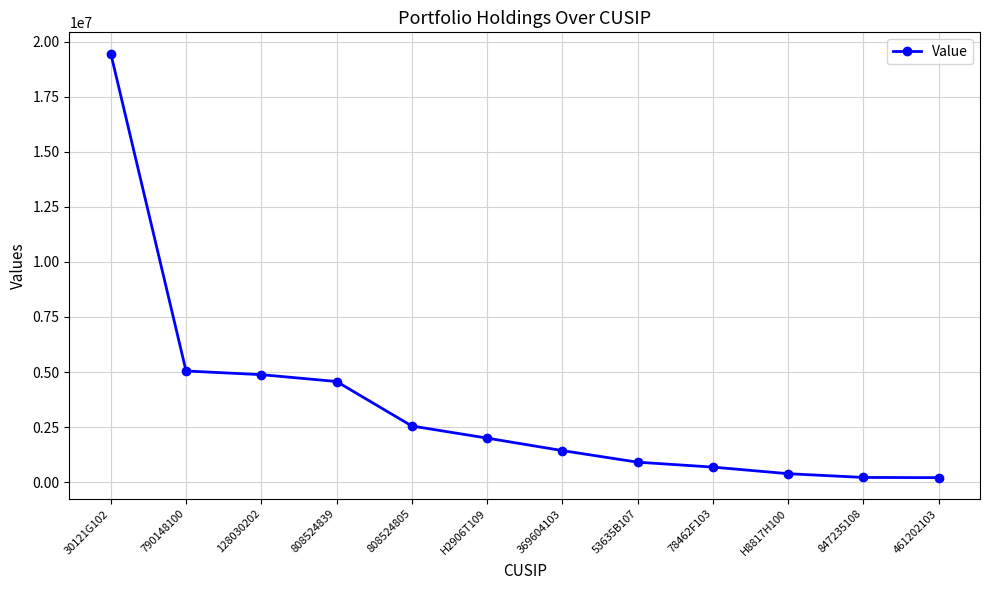

What is the maximum value shown in the chart?

19460000